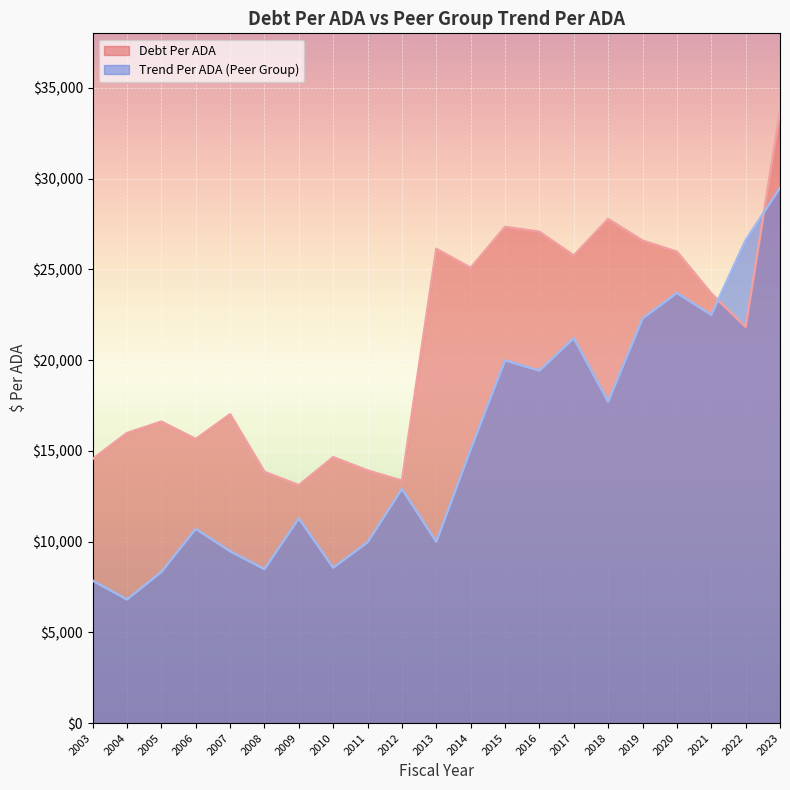

What is the difference between the maximum and minimum values in the DebtPerADA series?

20558.0